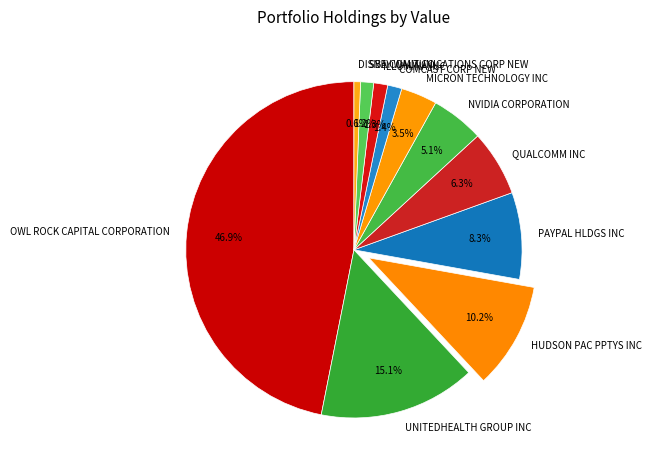

What is the largest slice in the pie chart?

OWL ROCK CAPITAL CORPORATION